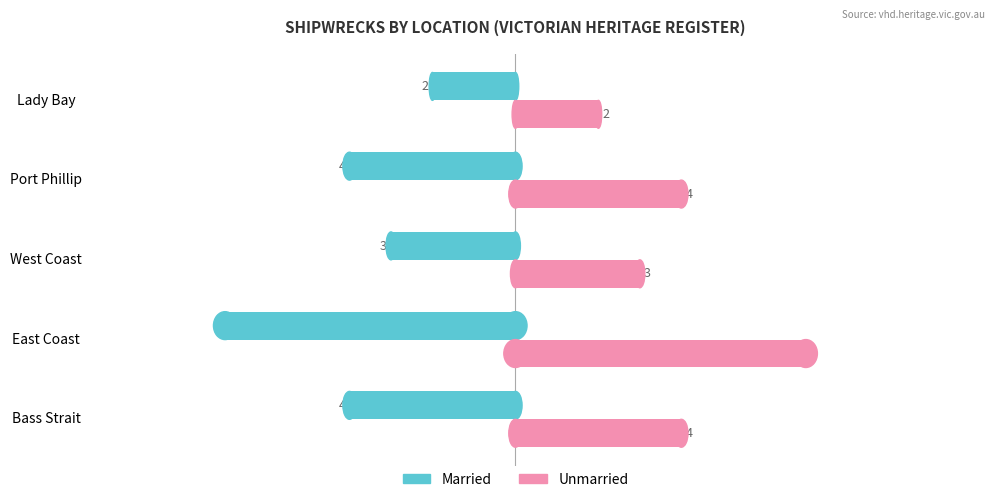

Which series has the largest total across all categories?

Unmarried